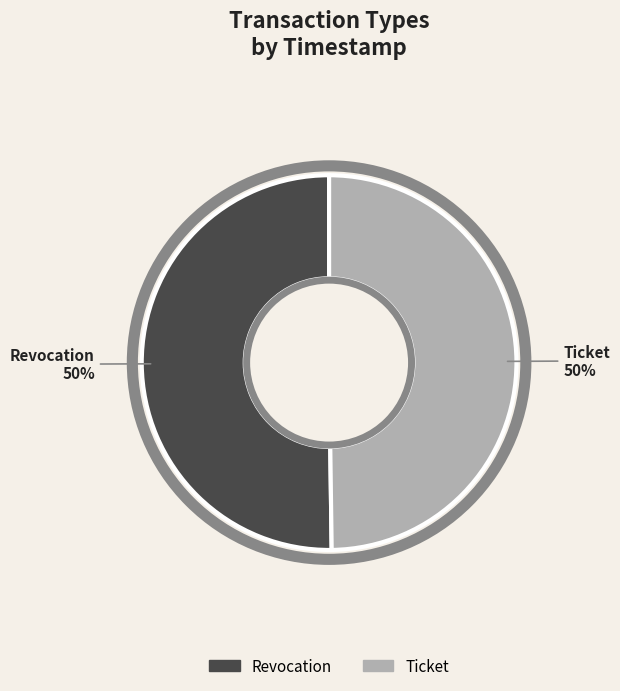

To the nearest percent, what percentage of the pie is Revocation?

50%